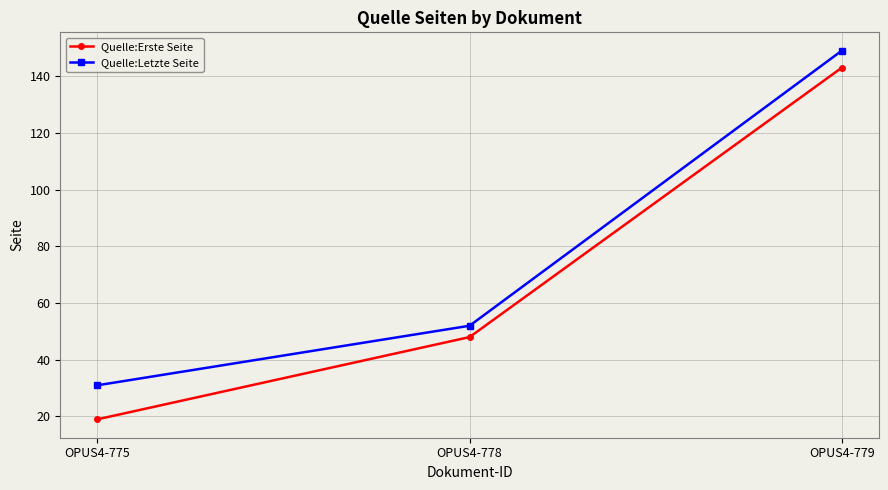

How many Quelle:Erste Seite values are between 19 and 143?

3